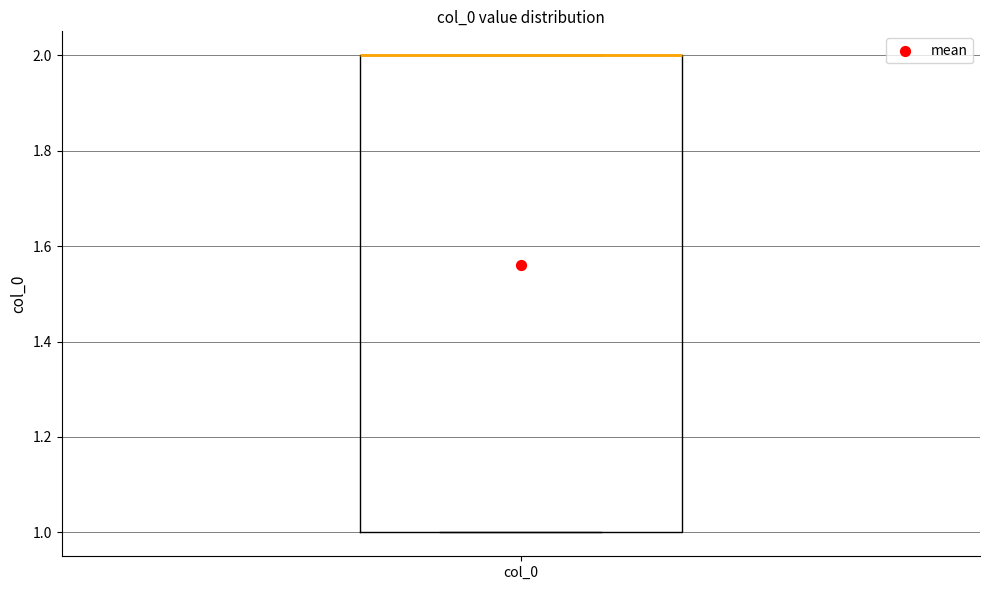

Where is the lower edge of the box for col_0 on the y-axis? The values are not printed on the chart, so give them approximately, as read against the axis.

1